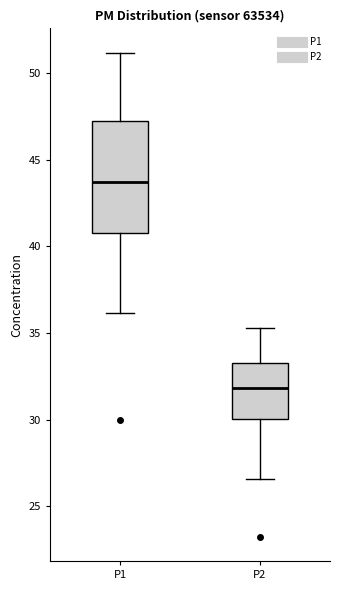

Reading left to right, read every box against the y-axis: the position of its median line, the range the box covers, and the ends of its whiskers. The values are not printed on the chart, so give them approximately, as read against the axis.

P1: median 43.5, box 41.0 to 47.0, whiskers 36.0 to 51.0
P2: median 32.0, box 30.0 to 33.0, whiskers 26.5 to 35.5